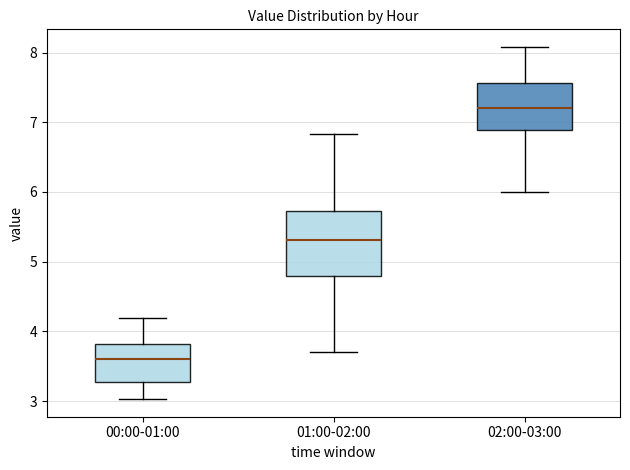

Which box is the tallest, from its lower edge to its upper edge?

01:00-02:00